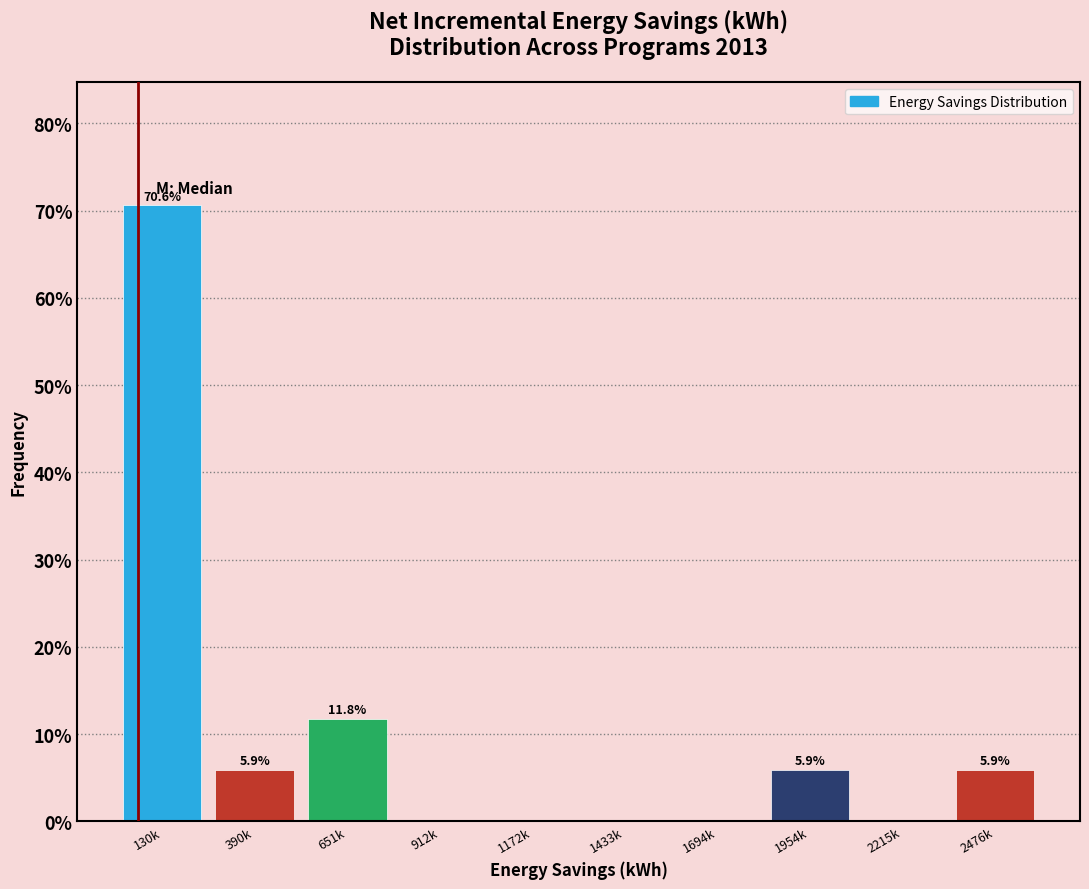

Reading left to right, extract all data points from this chart.

130k=70.6	390k=5.9	651k=11.8	912k=0.0	1172k=0.0	1433k=0.0	1694k=0.0	1954k=5.9	2215k=0.0	2476k=5.9